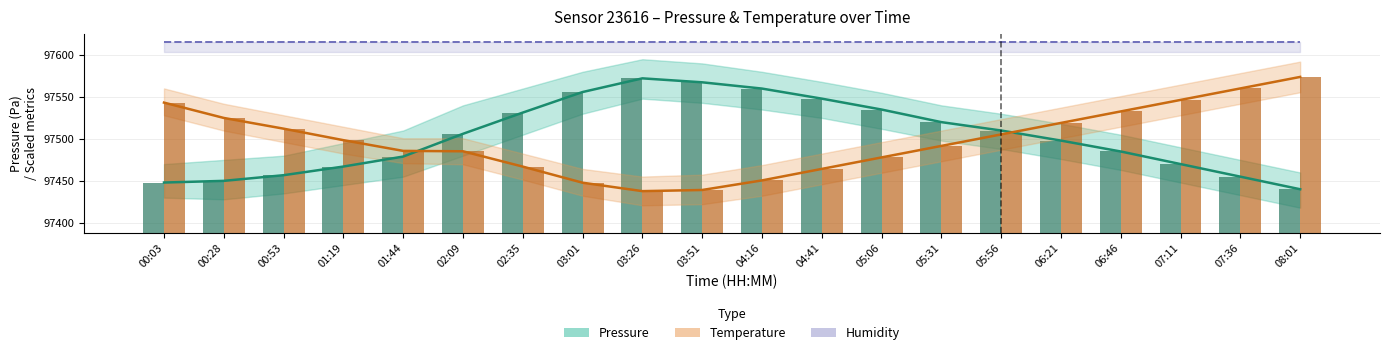

Reading left to right, transcribe all the data shown in this chart.

Pressure: 00:03=97448.0	00:28=97450.0	00:53=97456.8	01:19=97467.1	01:44=97479.0	02:09=97506.1	02:35=97531.4	03:01=97555.9	03:26=97572.2	03:51=97567.5	04:16=97560.0	04:41=97548.0	05:06=97535.0	05:31=97520.0	05:56=97510.0	06:21=97498.0	06:46=97485.0	07:11=97470.0	07:36=97455.0	08:01=97440.0
Temperature: 00:03=97543.3	00:28=97525.0	00:53=97512.2	01:19=97498.5	01:44=97485.7	02:09=97485.3	02:35=97467.0	03:01=97447.8	03:26=97437.7	03:51=97439.1	04:16=97450.5	04:41=97464.2	05:06=97477.9	05:31=97491.7	05:56=97505.4	06:21=97519.1	06:46=97532.8	07:11=97546.5	07:36=97560.2	08:01=97573.9
Humidity: 00:03=97615.0	00:28=97615.0	00:53=97615.0	01:19=97615.0	01:44=97615.0	02:09=97615.0	02:35=97615.0	03:01=97615.0	03:26=97615.0	03:51=97615.0	04:16=97615.0	04:41=97615.0	05:06=97615.0	05:31=97615.0	05:56=97615.0	06:21=97615.0	06:46=97615.0	07:11=97615.0	07:36=97615.0	08:01=97615.0
Pressure (bar): 00:03=97448.0	00:28=97450.0	00:53=97456.8	01:19=97467.1	01:44=97479.0	02:09=97506.1	02:35=97531.4	03:01=97555.9	03:26=97572.2	03:51=97567.5	04:16=97560.0	04:41=97548.0	05:06=97535.0	05:31=97520.0	05:56=97510.0	06:21=97498.0	06:46=97485.0	07:11=97470.0	07:36=97455.0	08:01=97440.0
Temperature (bar): 00:03=97543.3	00:28=97525.0	00:53=97512.2	01:19=97498.5	01:44=97485.7	02:09=97485.3	02:35=97467.0	03:01=97447.8	03:26=97437.7	03:51=97439.1	04:16=97450.5	04:41=97464.2	05:06=97477.9	05:31=97491.7	05:56=97505.4	06:21=97519.1	06:46=97532.8	07:11=97546.5	07:36=97560.2	08:01=97573.9